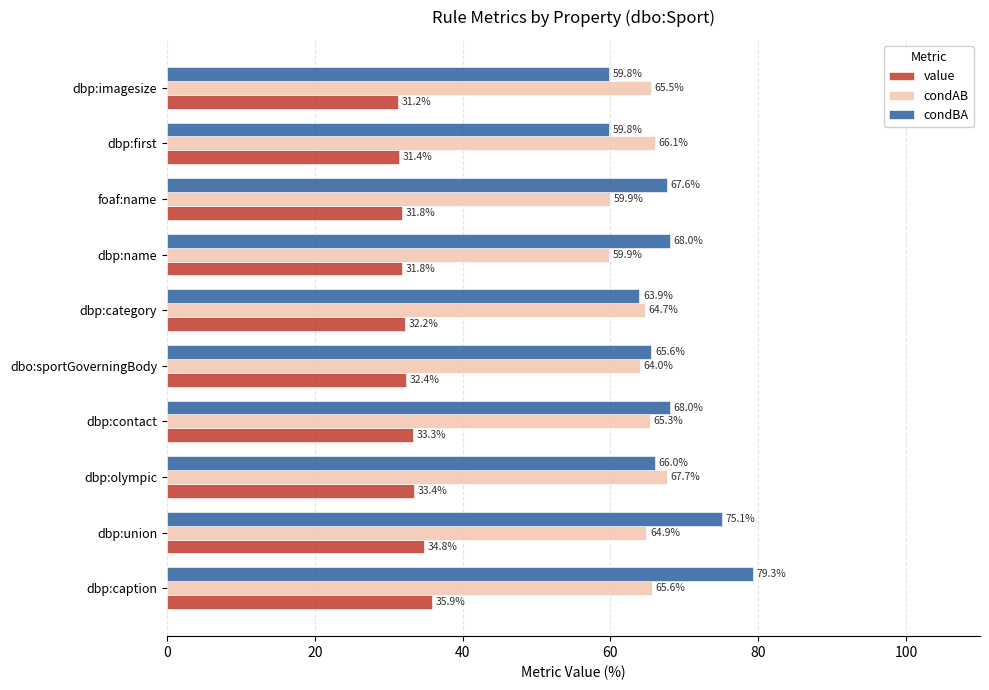

What is the average value of the value series?

32.8